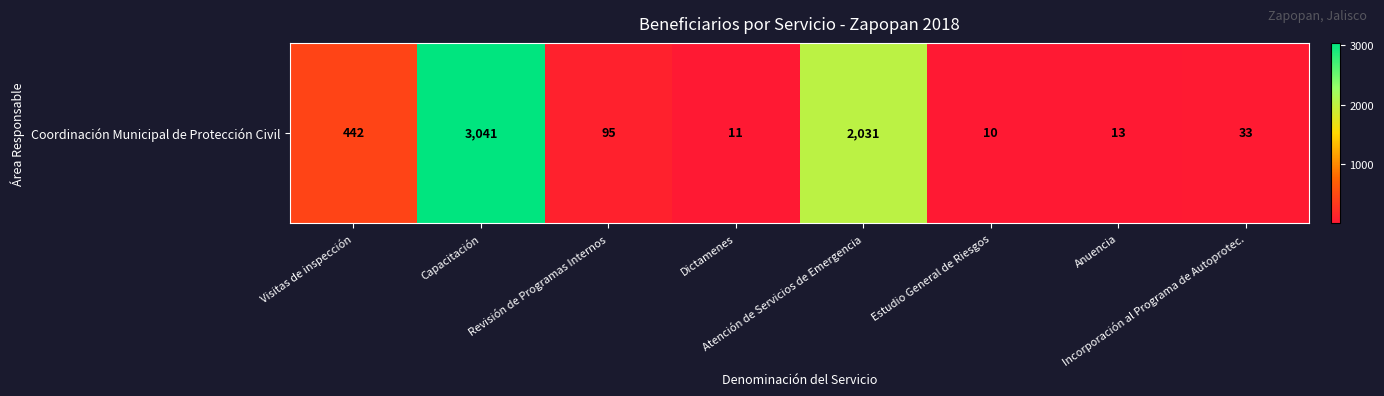

Reading right to left, extract all data points from this chart.

Incorporación al Programa de Autoprotec.=33	Anuencia=13	Estudio General de Riesgos=10	Atención de Servicios de Emergencia=2031	Dictamenes=11	Revisión de Programas Internos=95	Capacitación=3041	Visitas de inspección=442